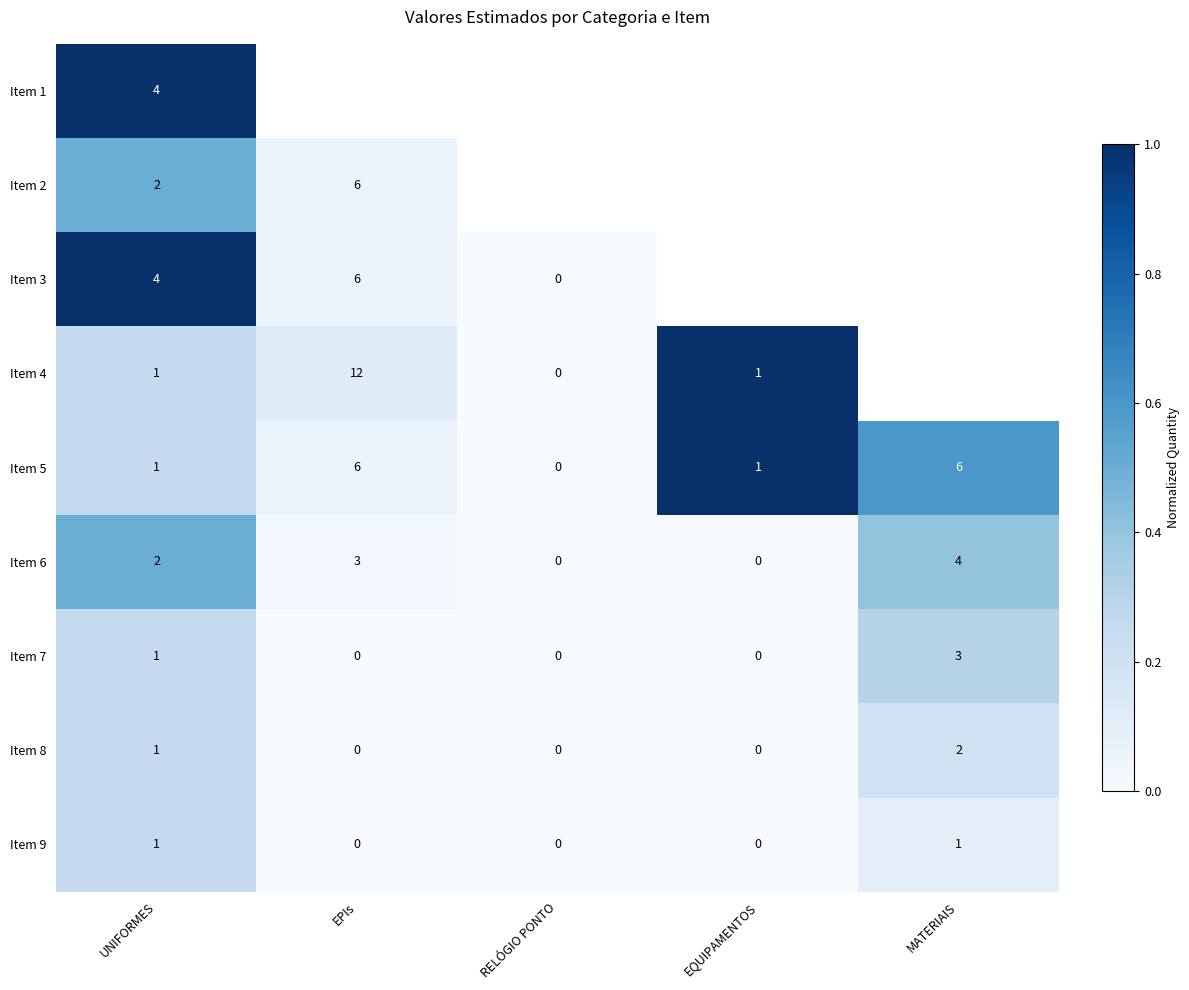

Where is Item 7 nearest to the value 1?

UNIFORMES